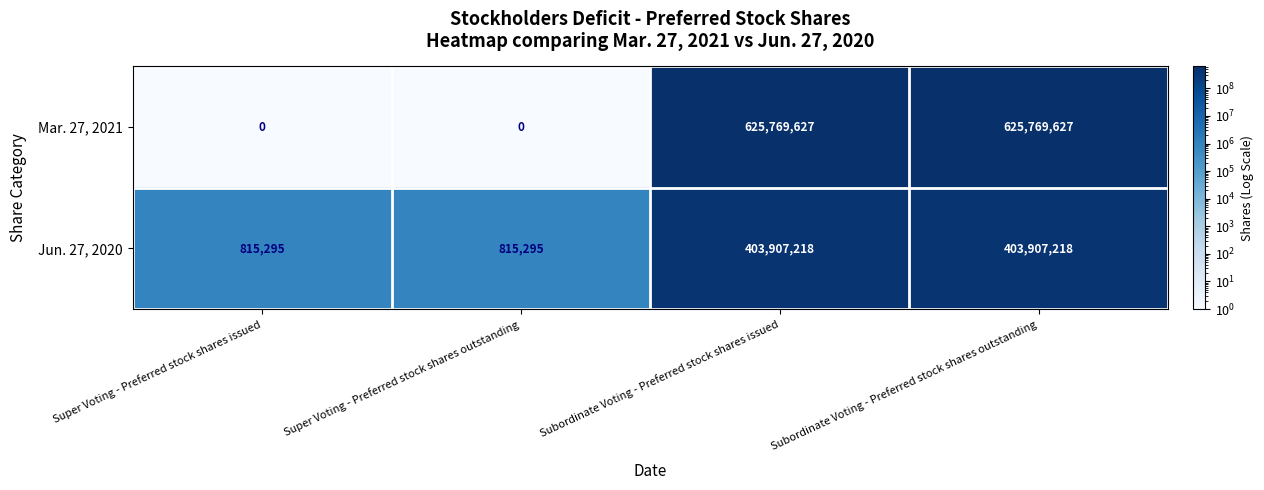

Reading left to right, list all the values displayed in this chart.

Mar. 27, 2021: Super Voting - Preferred stock shares issued=0	Super Voting - Preferred stock shares outstanding=0	Subordinate Voting - Preferred stock shares issued=625769627	Subordinate Voting - Preferred stock shares outstanding=625769627
Jun. 27, 2020: Super Voting - Preferred stock shares issued=815295	Super Voting - Preferred stock shares outstanding=815295	Subordinate Voting - Preferred stock shares issued=403907218	Subordinate Voting - Preferred stock shares outstanding=403907218